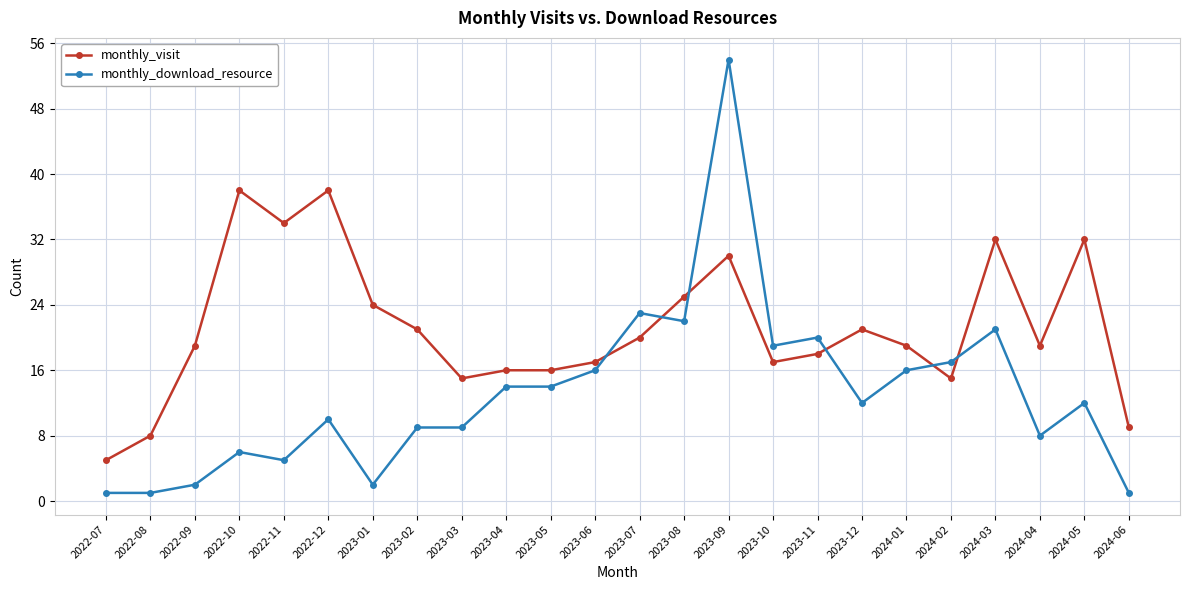

What position from the left is 2022-09?

3